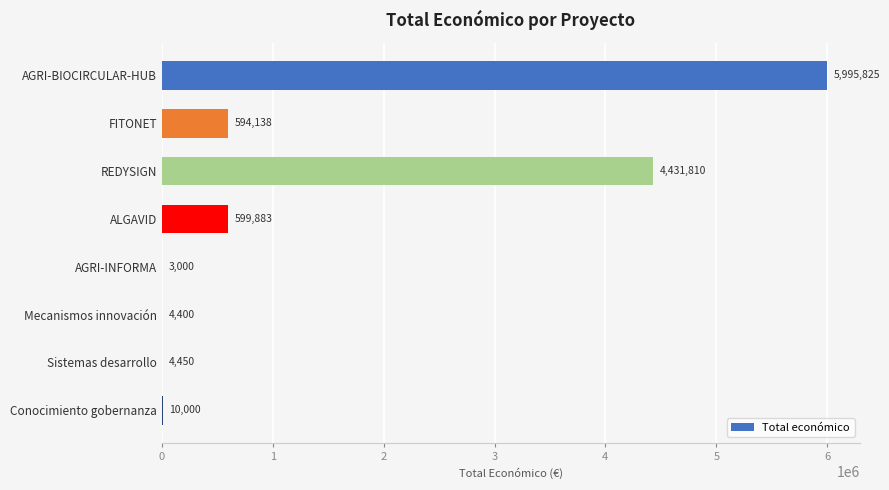

What is the sum of all values?

11643506